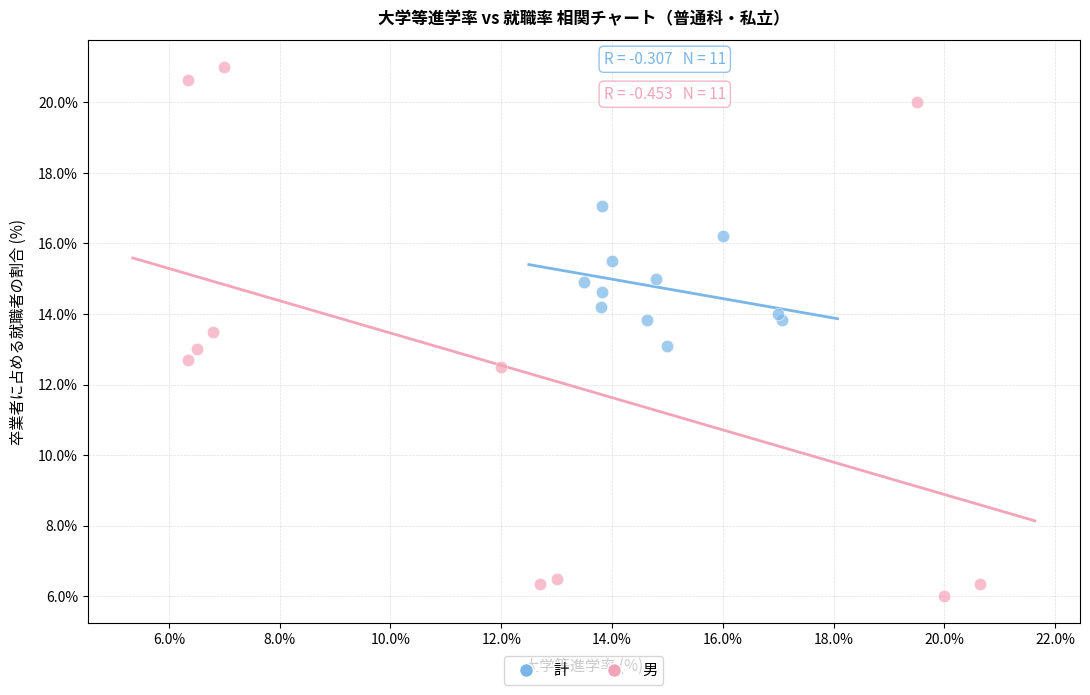

Which series reaches the maximum Y coordinate?

男